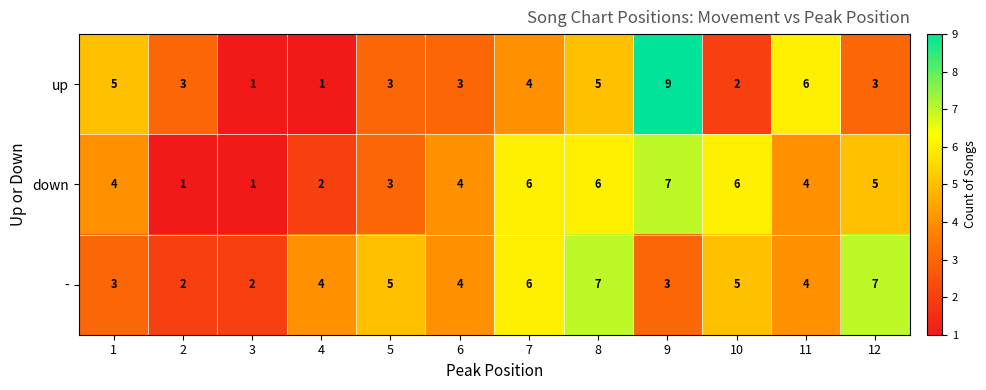

How many series are shown in this chart?

3